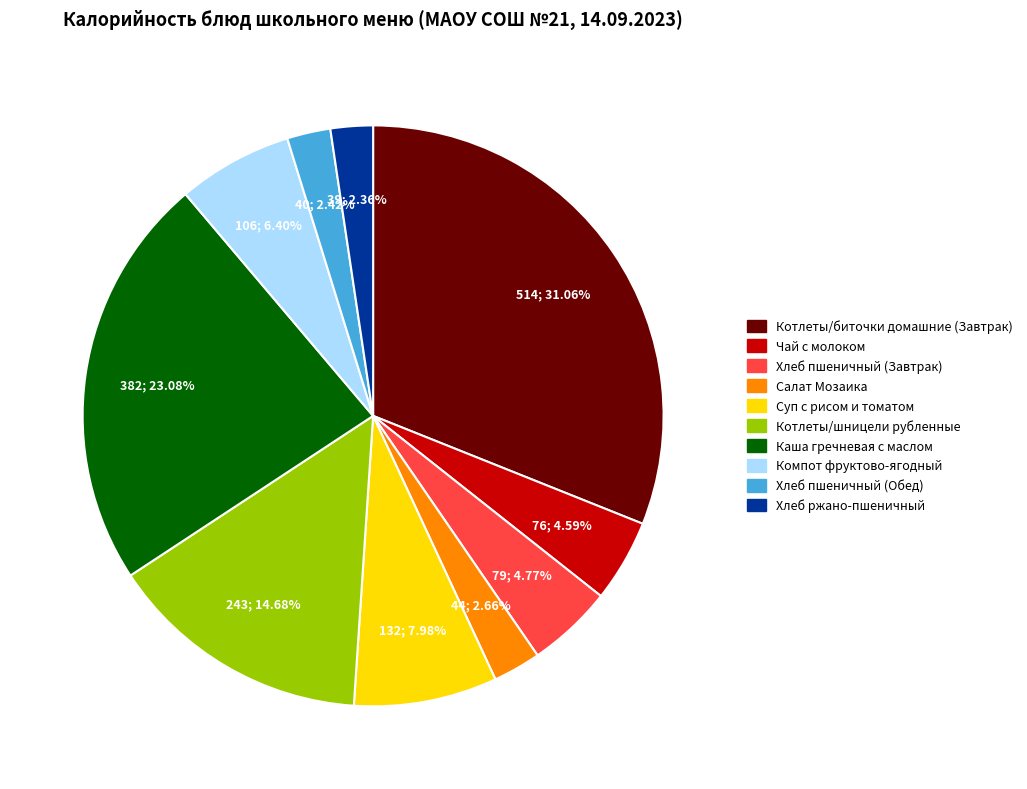

To the nearest percent, what is the difference between the largest and smallest slice percentages?

29%